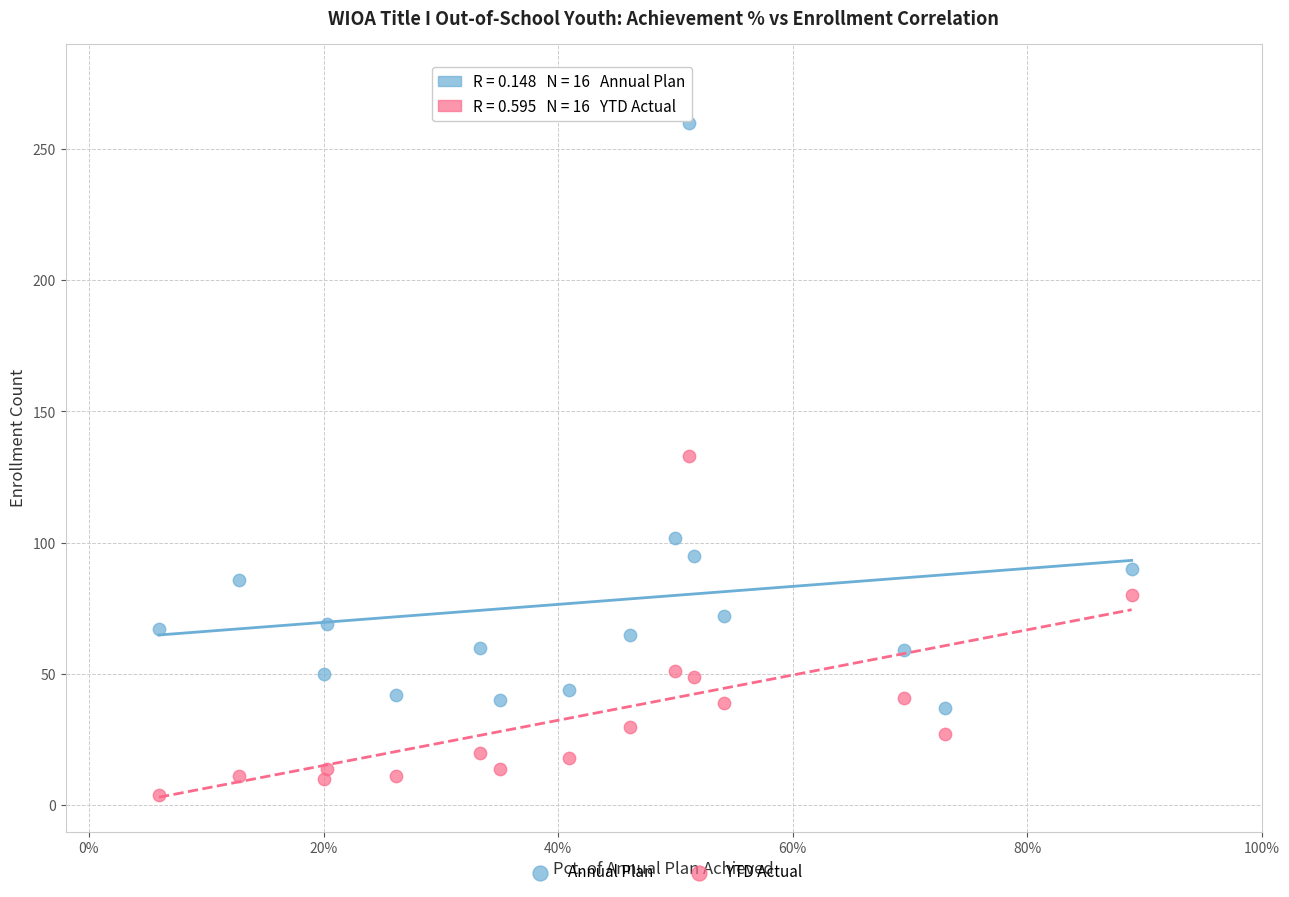

Which series has the widest spread of Y values?

Annual Plan